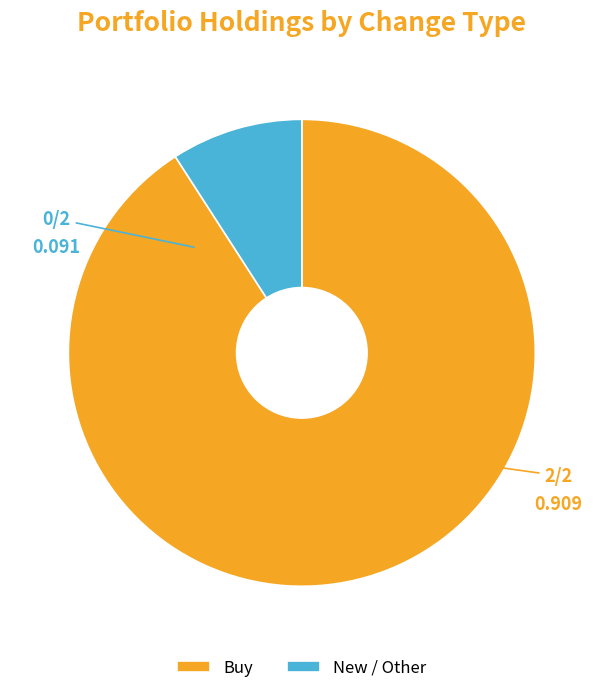

What is the largest slice in the pie chart?

Buy